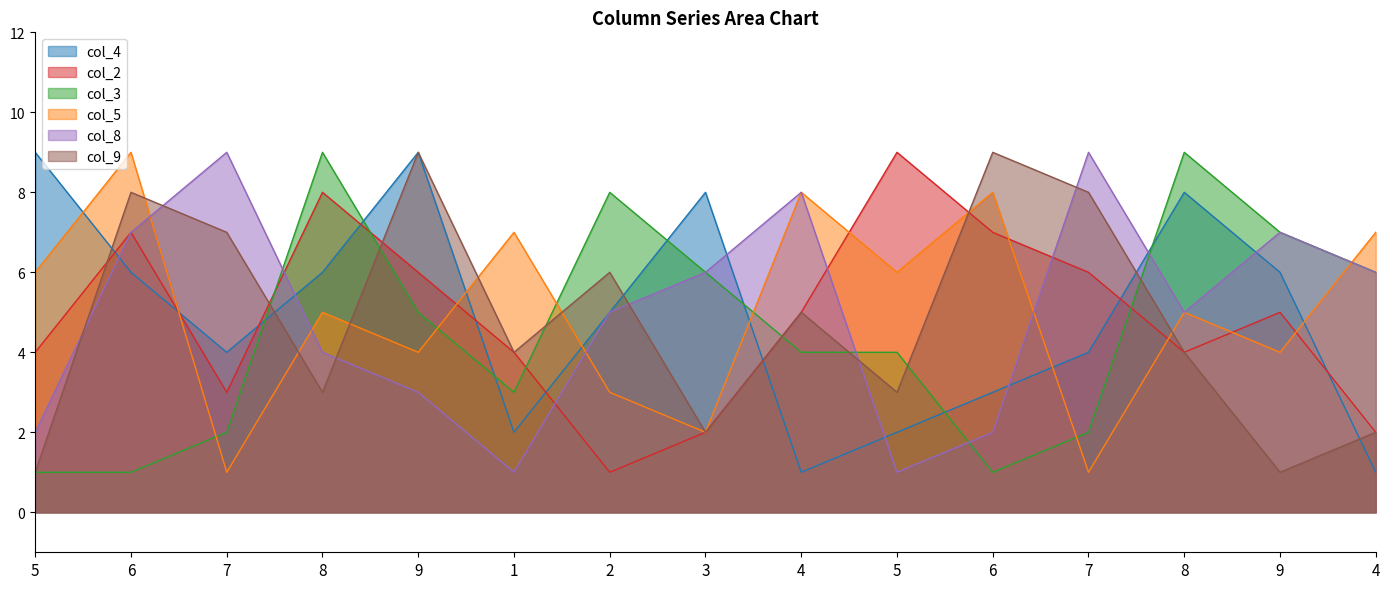

Which series has the widest spread of values?

col_4